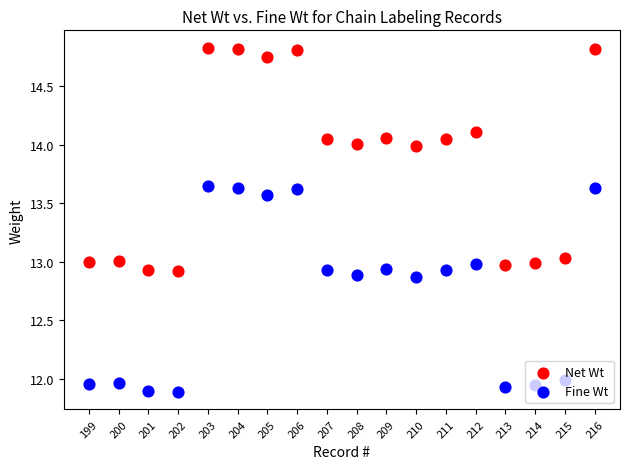

Which series has the largest total across all categories?

Net Wt